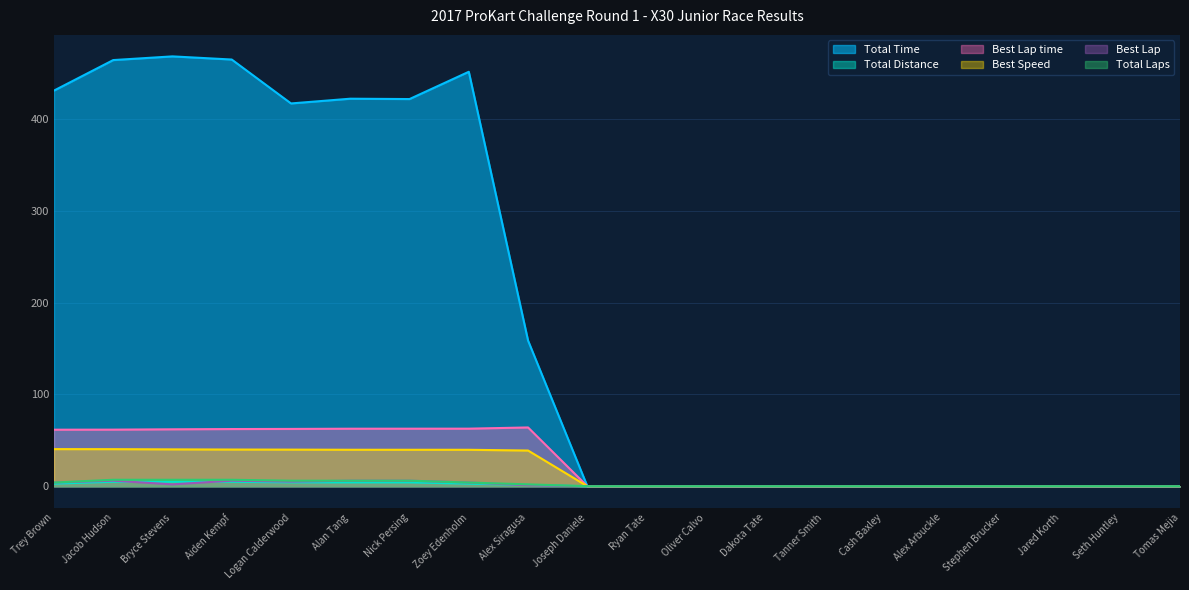

True or false: Total Time and Total Distance intersect in this chart.

False